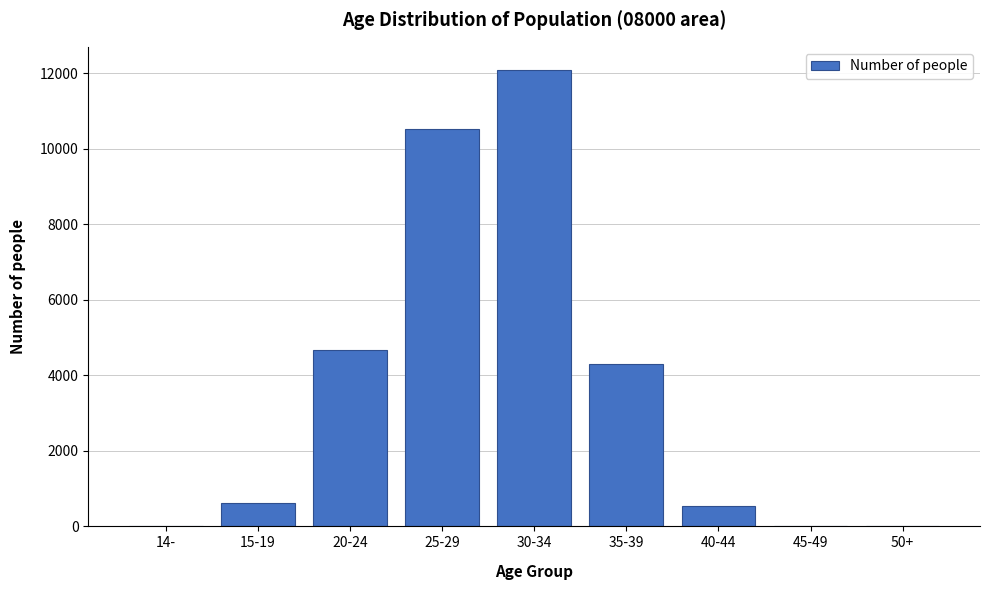

The value at 35-39 is 863. True or false?

False